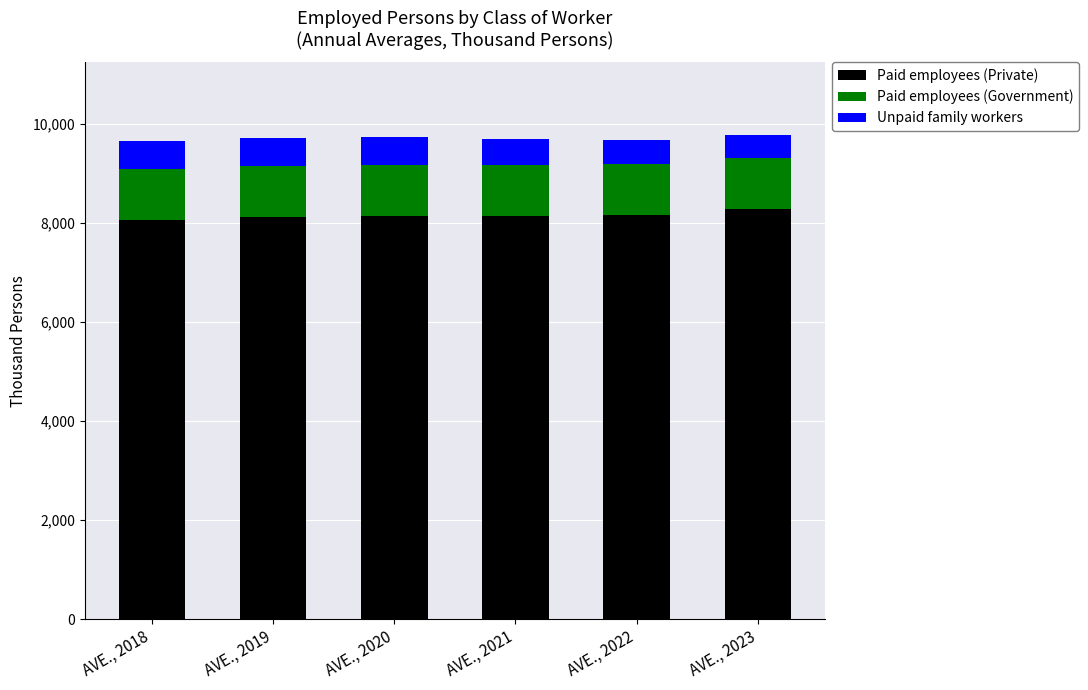

Count the number of categories in the chart.

6